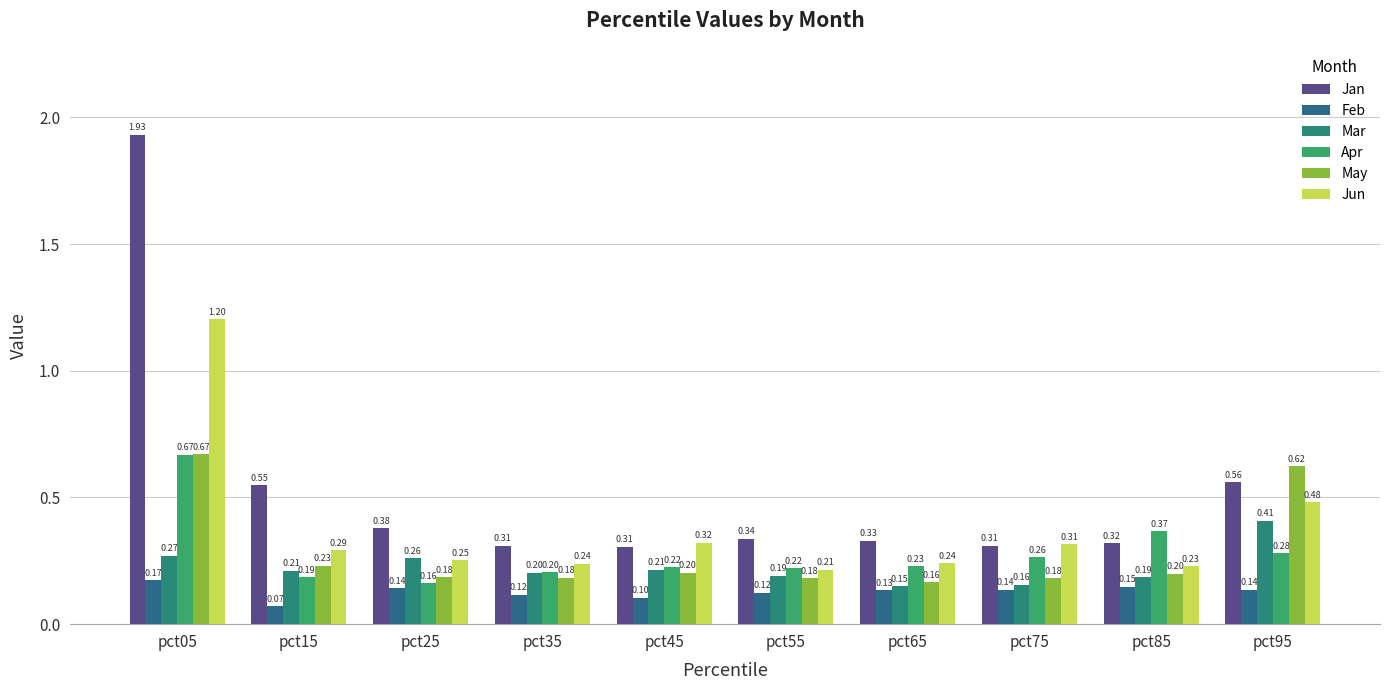

At how many categories does at least one series exceed 1?

1